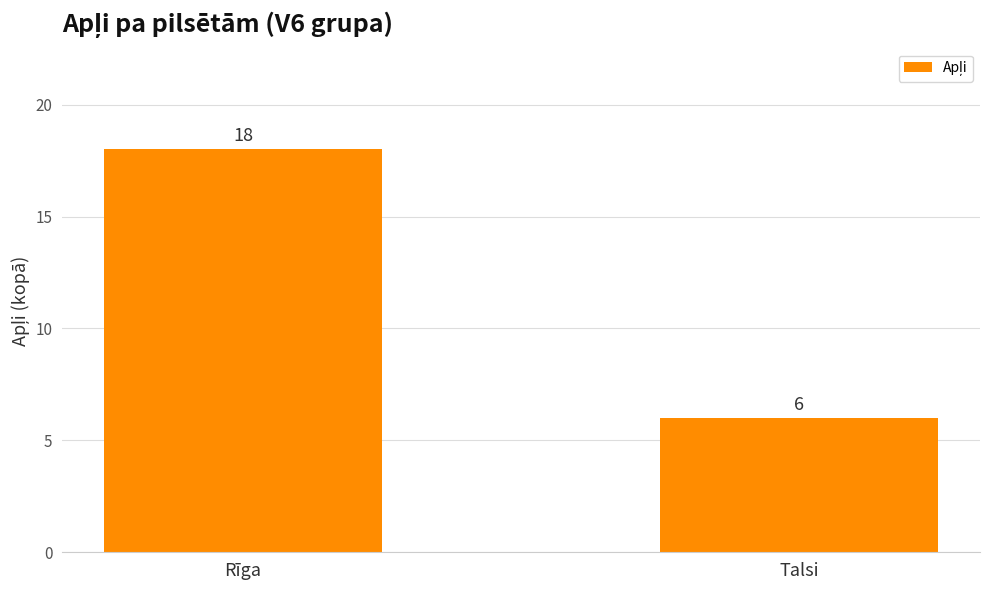

Which category has the lowest value across all series?

Talsi